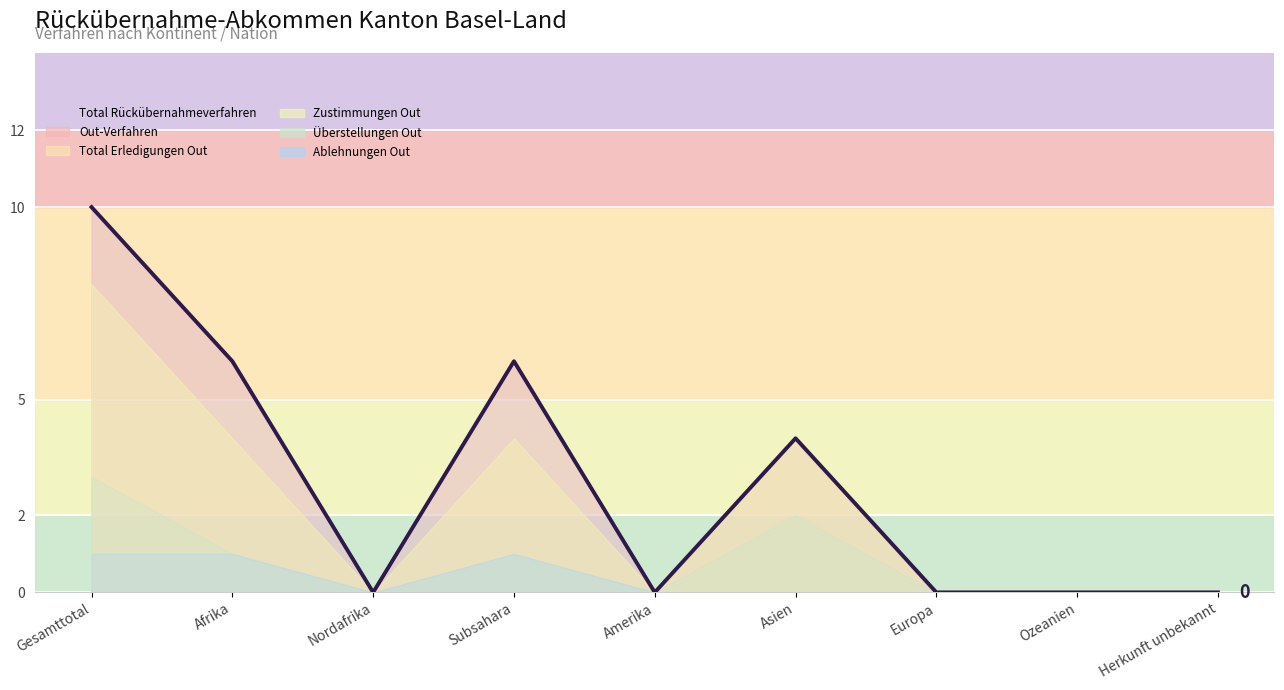

What is the highest value of the Total Rückübernahmeverfahren series?

10